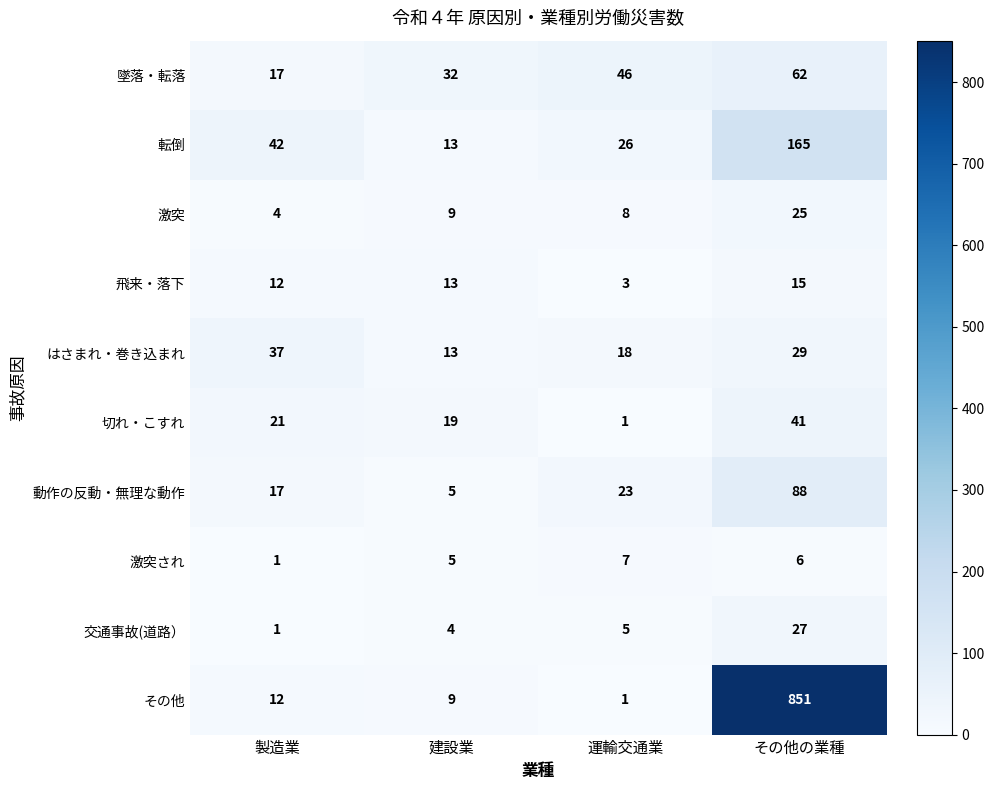

At how many categories does at least one series exceed 165?

1